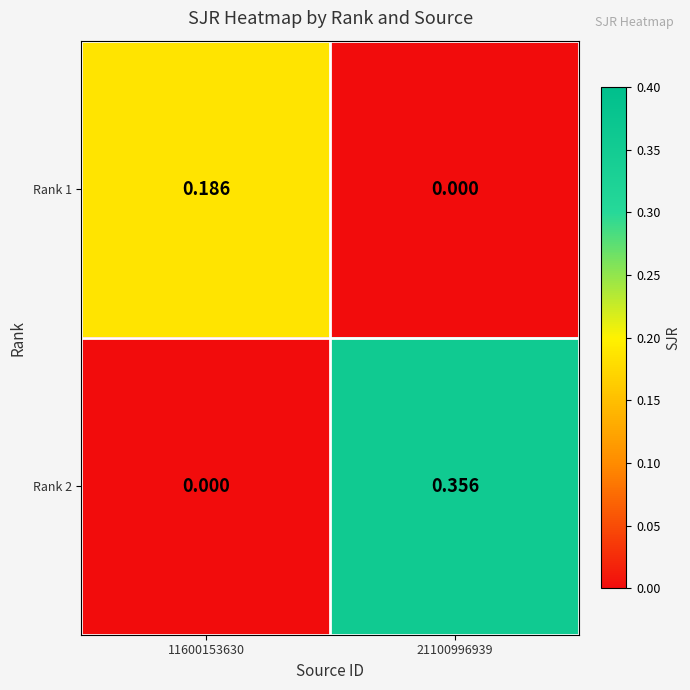

Is the value of Rank 1 at 11600153630 greater than the value of Rank 2 at 11600153630?

Yes